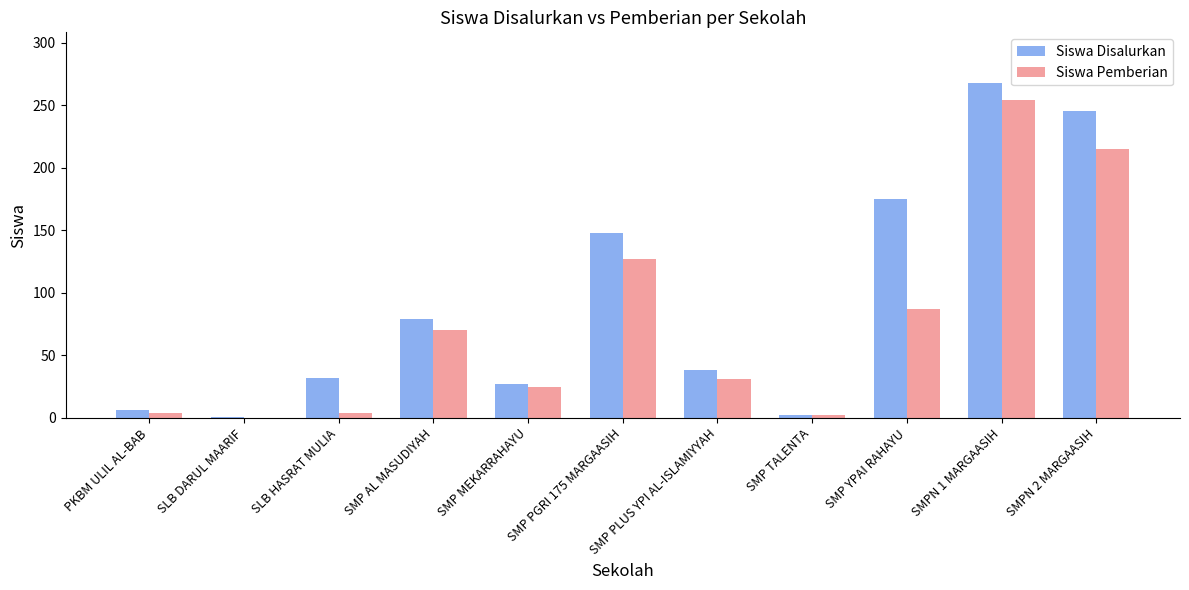

What are all the series names shown in the legend?

Siswa Disalurkan, Siswa Pemberian